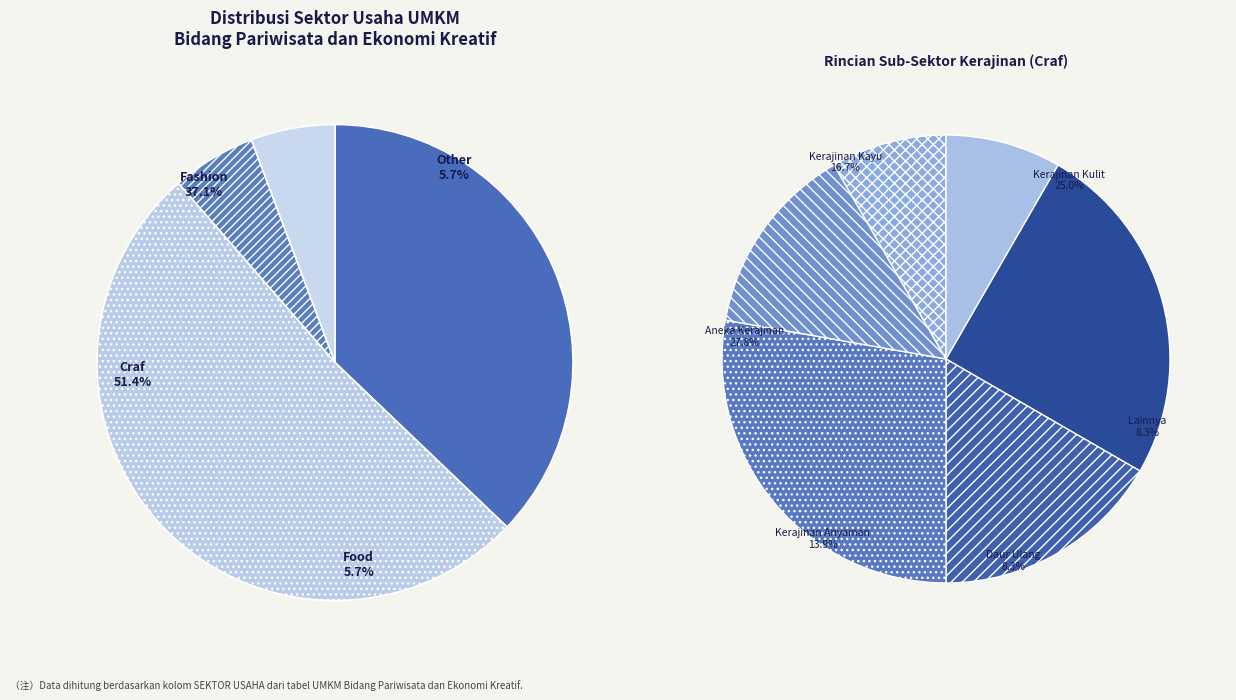

Approximately how many times larger is the value at Craf compared to Other?

9.0